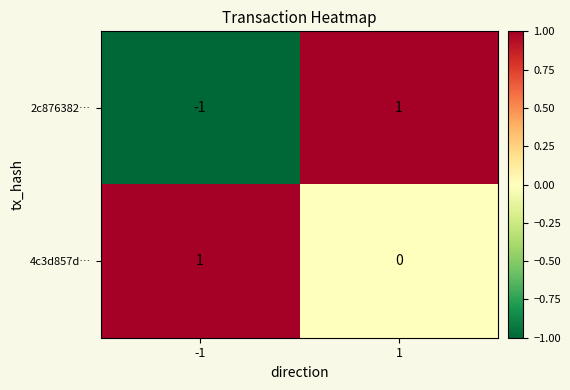

Which series has the largest total across all categories?

4c3d857d…